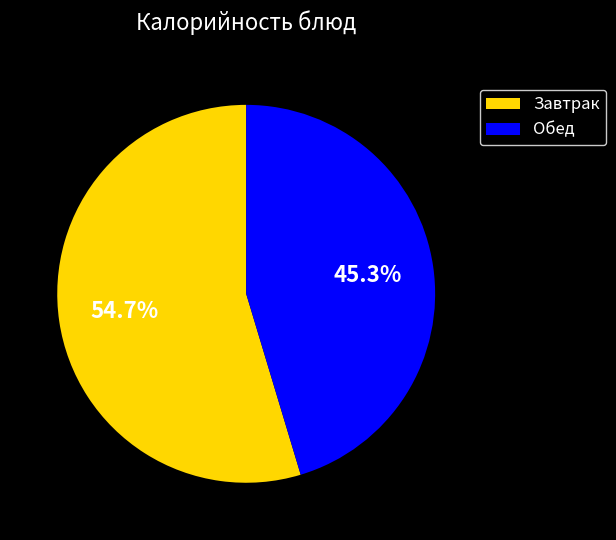

To the nearest percent, what is the average slice percentage?

50%